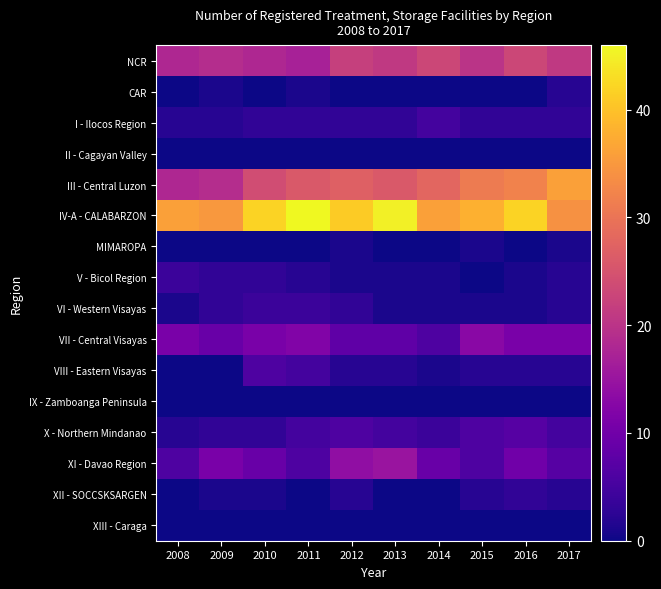

Rank the series by their maximum value, from highest to lowest.

IV-A - CALABARZON, III - Central Luzon, NCR, XI - Davao Region, VII - Central Visayas, X - Northern Mindanao, VIII - Eastern Visayas, I - Ilocos Region, V - Bicol Region, VI - Western Visayas, XII - SOCCSKSARGEN, CAR, MIMAROPA, II - Cagayan Valley, IX - Zamboanga Peninsula, XIII - Caraga